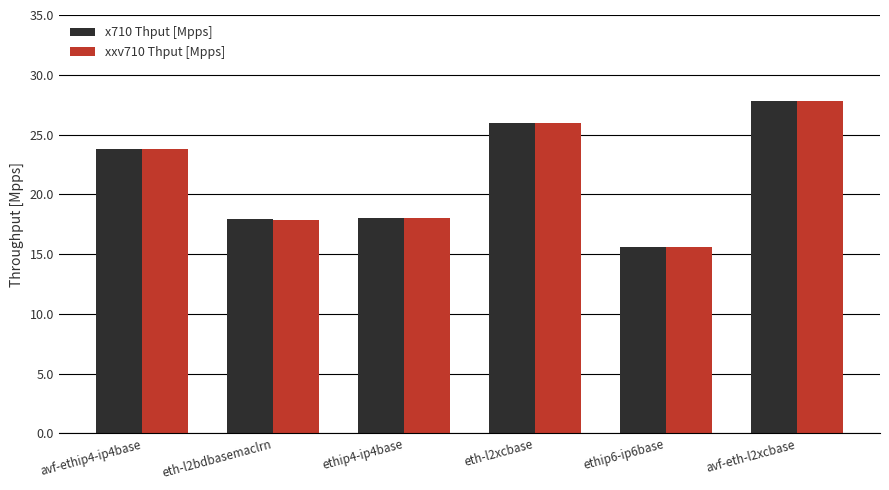

What is the difference between the x710 Thput [Mpps] values at eth-l2bdbasemaclrn and ethip6-ip6base?

2.3